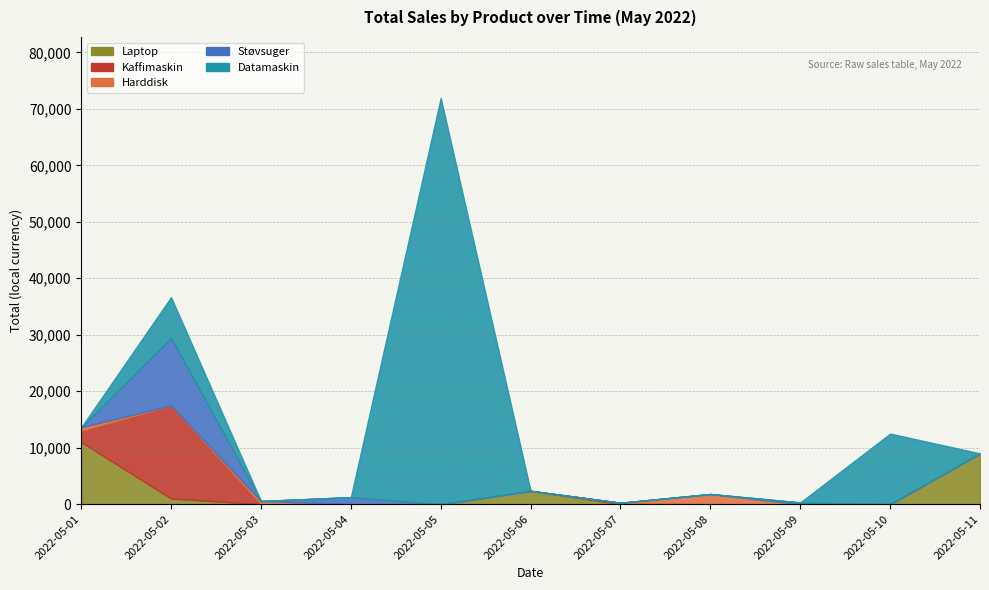

How many positive values does the Støvsuger series have?

3